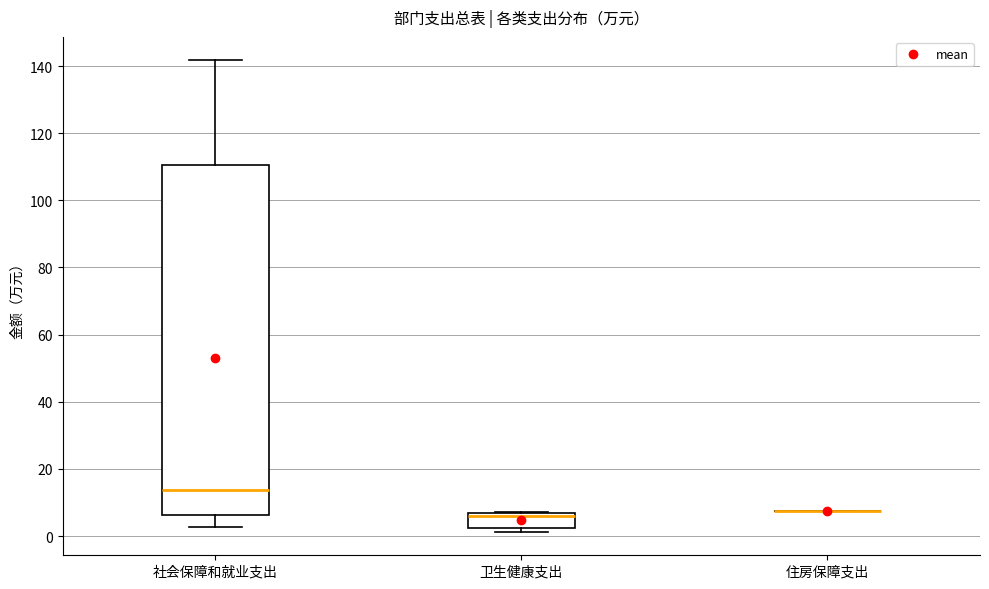

Reading left to right, read every box against the y-axis: the position of its median line, the range the box covers, and the ends of its whiskers. The values are not printed on the chart, so give them approximately, as read against the axis.

社会保障和就业支出: median 14, box 6 to 110, whiskers 2 to 142
卫生健康支出: median 6 (just below the box's upper edge), box 2 to 6, whiskers 2 (just below the box's lower edge) to 8
住房保障支出: box collapsed to a line at 8, whiskers 8 to 8